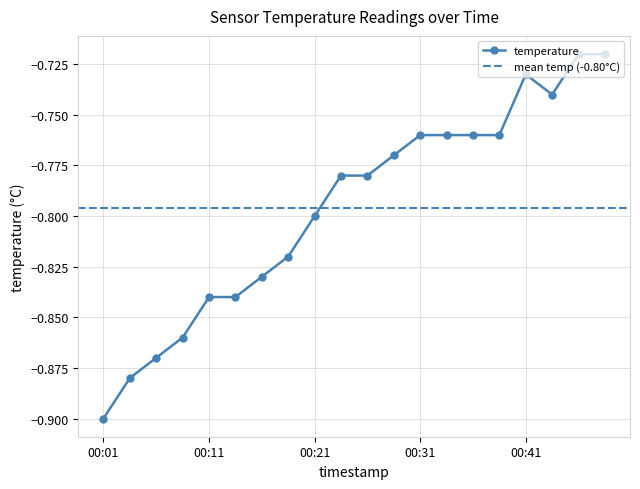

True or false: the data shows -0.8 at 00:29.

True